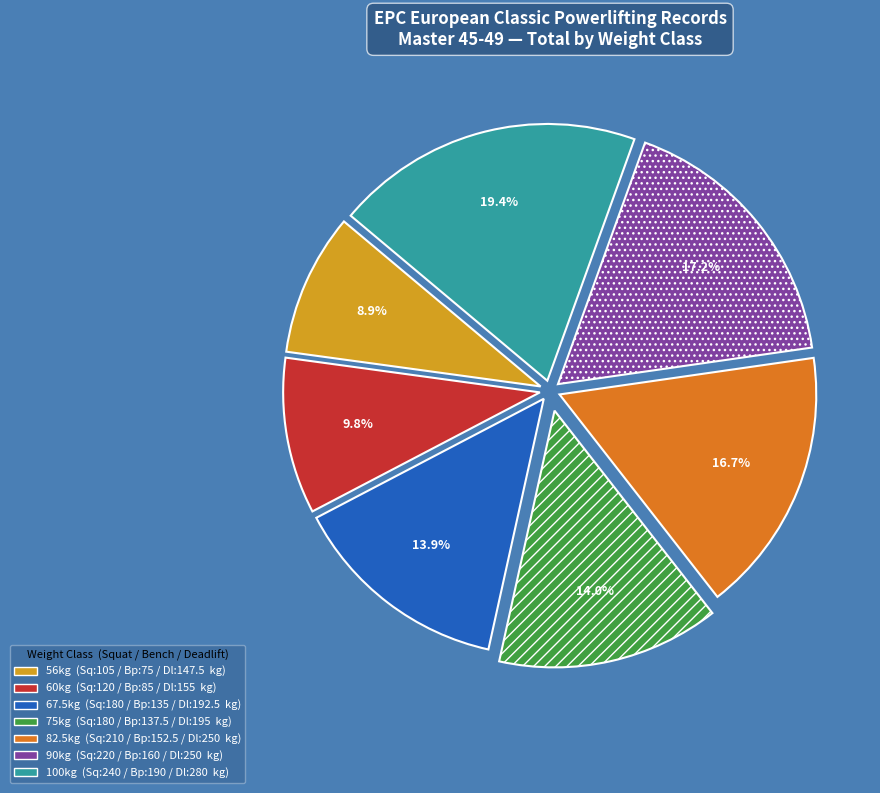

Is there a majority slice in this chart?

No